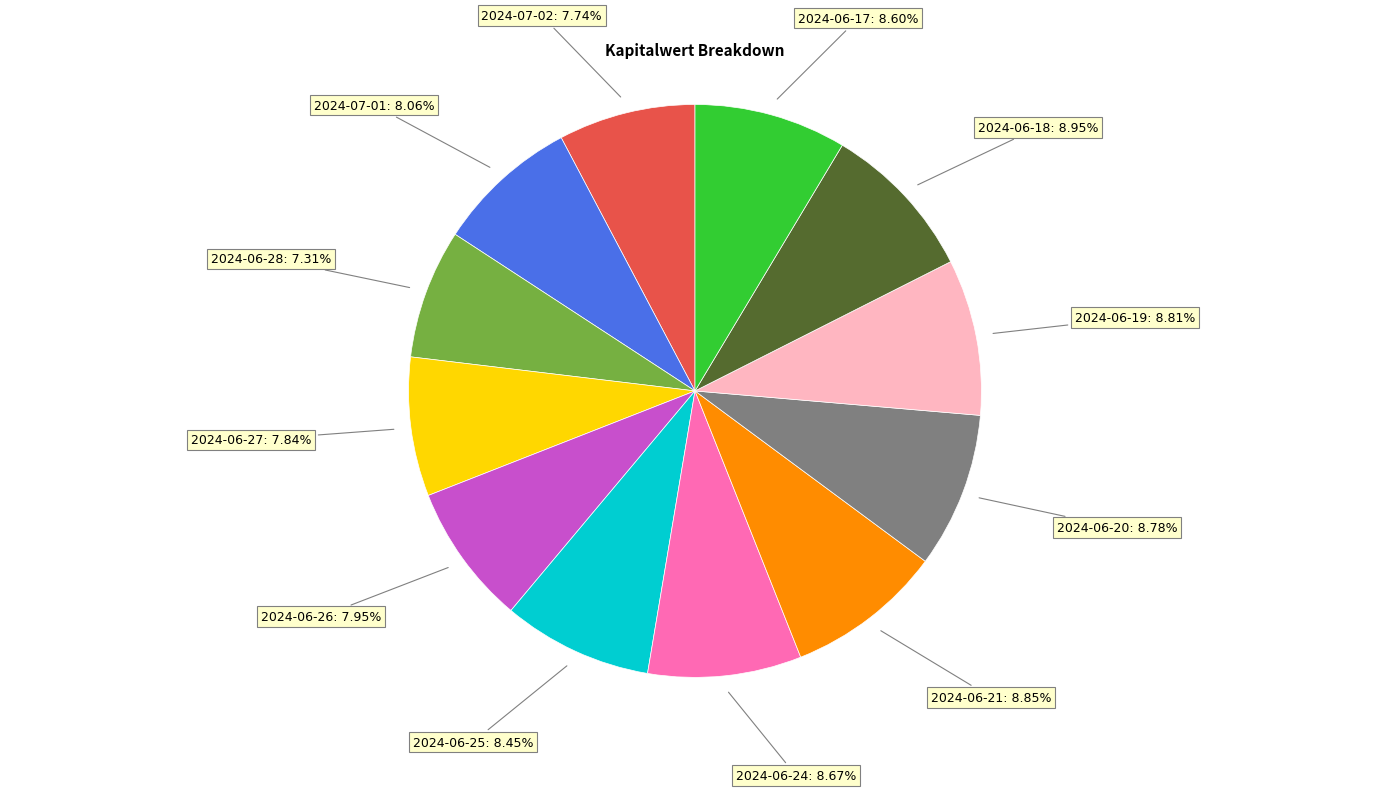

Is there a majority slice in this chart?

No